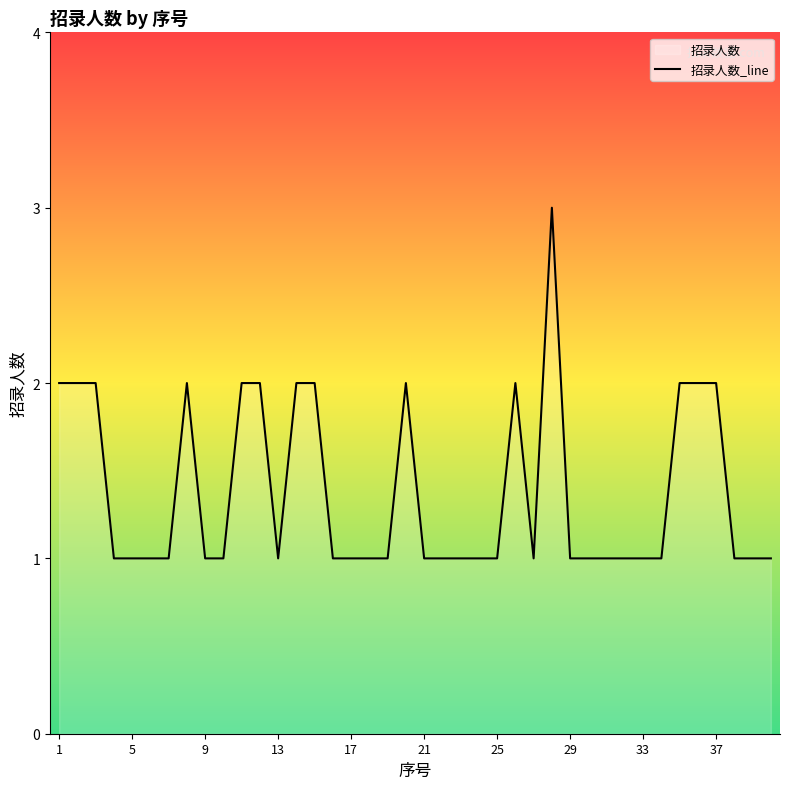

Reading left to right, transcribe all the data shown in this chart.

2	2	2	1	1	1	1	2	1	1	2	2	1	2	2	1	1	1	1	2	1	1	1	1	1	2	1	3	1	1	1	1	1	1	2	2	2	1	1	1